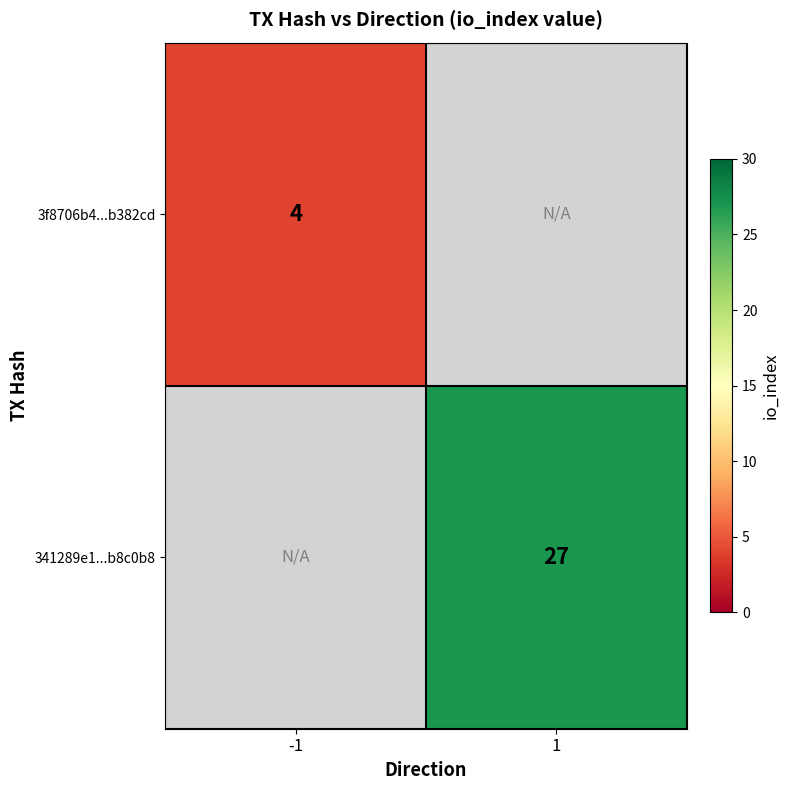

The 341289e1...b8c0b8 series shows 27 at 1. True or false?

True